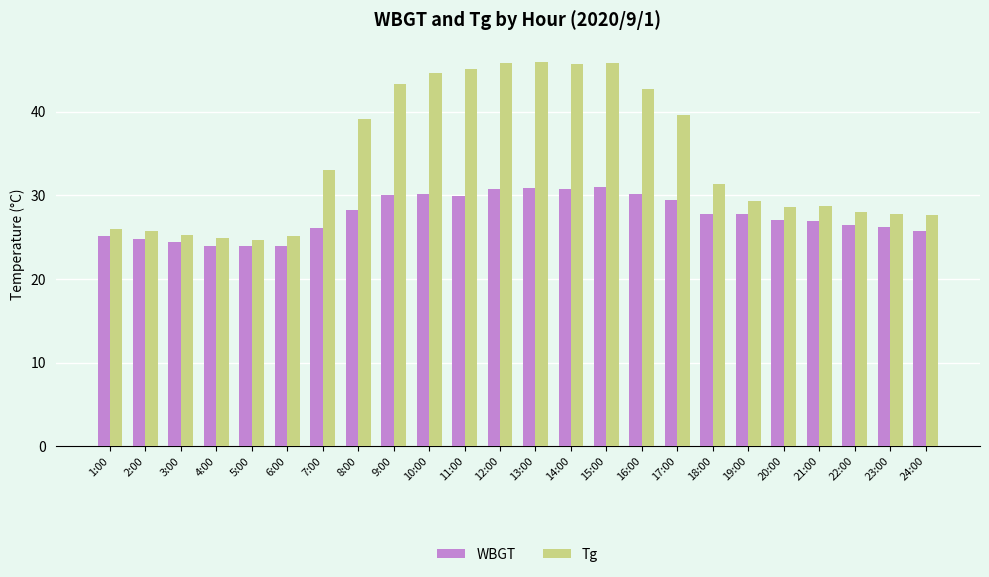

Is the value of Tg at 8:00 greater than the value of WBGT at 7:00?

Yes